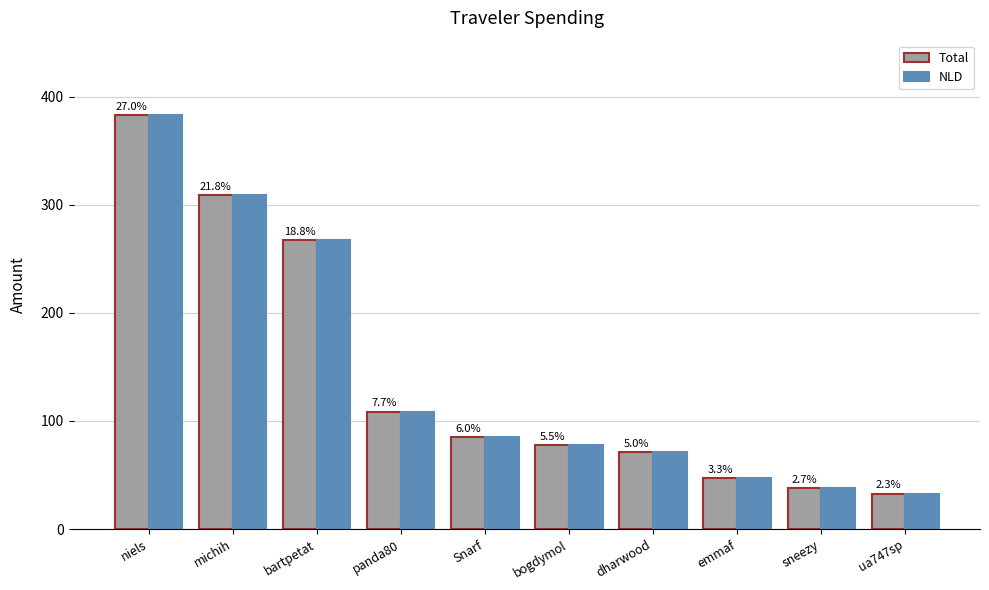

Which series has the largest total across all categories?

Total